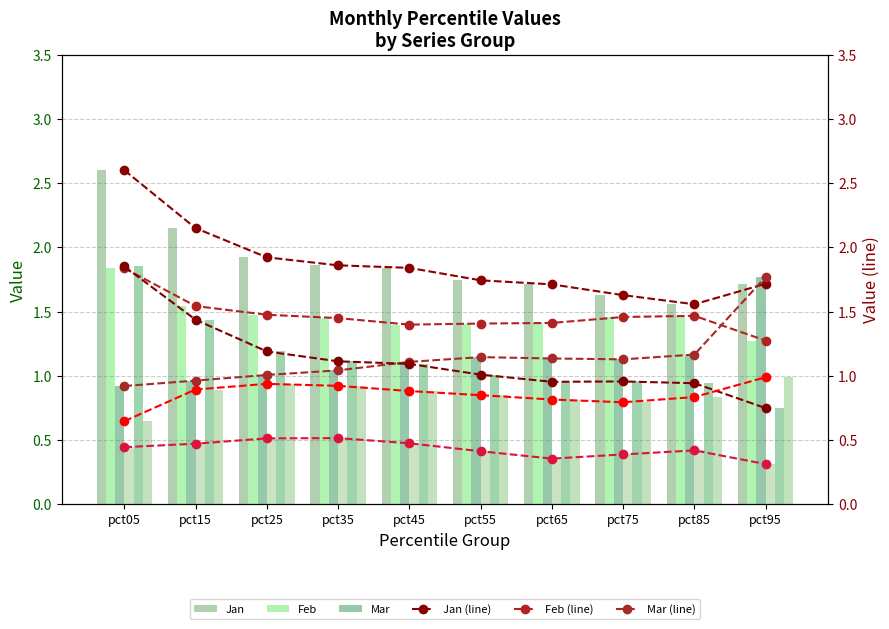

Which series changed the most between pct25 and pct45?

Mar